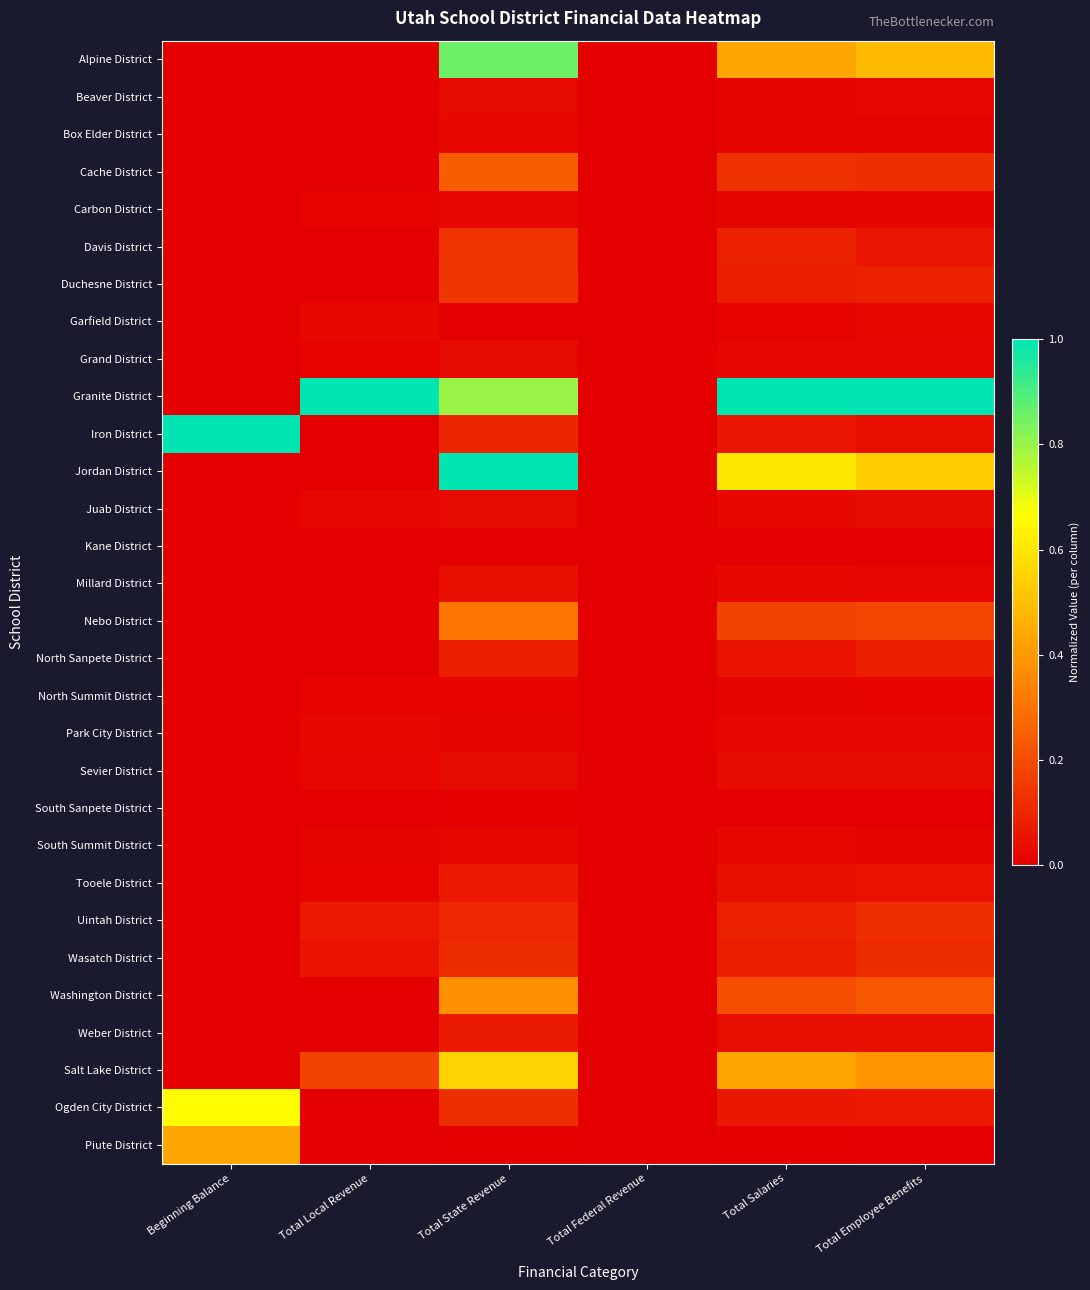

List the series in order of their peak value, highest first.

Granite District, Iron District, Jordan District, Alpine District, Ogden City District, Salt Lake District, Piute District, Washington District, Nebo District, Cache District, Duchesne District, Davis District, Uintah District, Wasatch District, North Sanpete District, Weber District, Tooele District, Millard District, Sevier District, Juab District, Beaver District, Grand District, Park City District, Garfield District, South Summit District, Box Elder District, Carbon District, North Summit District, South Sanpete District, Kane District